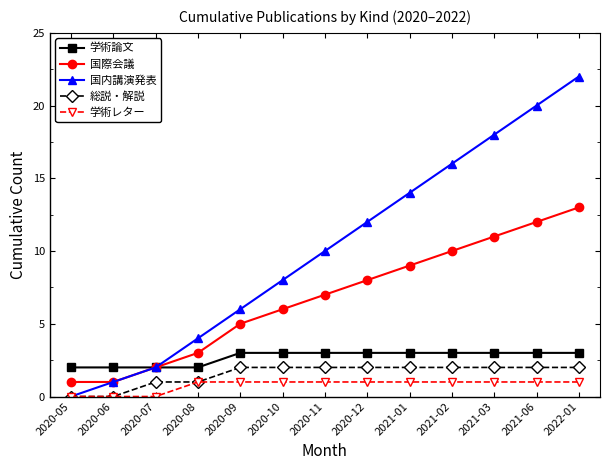

What are all the series names shown in the legend?

学術論文, 国際会議, 国内講演発表, 総説・解説, 学術レター